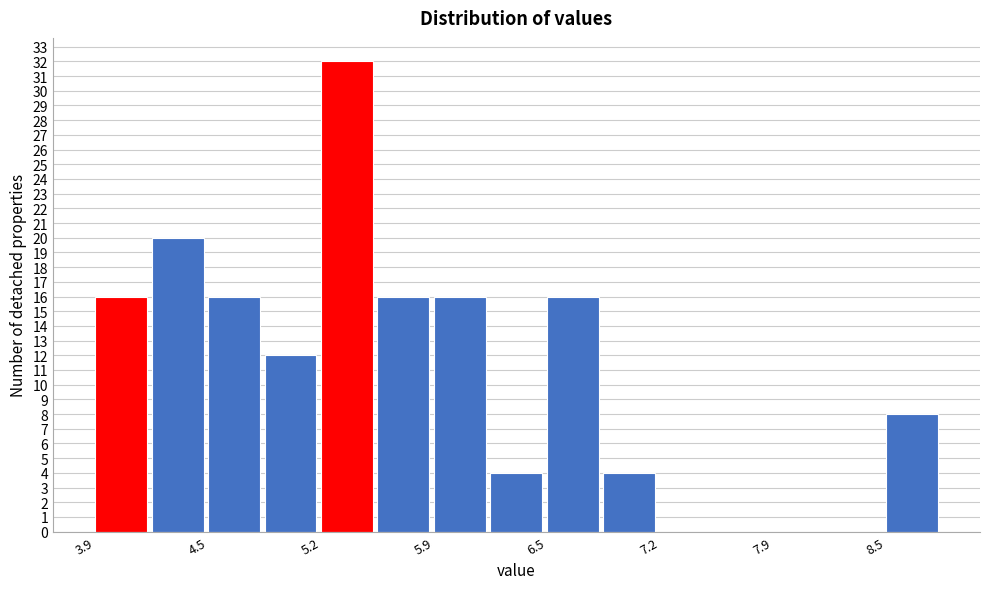

Around what value on the x-axis is the tallest bar? Give the approximate position of its centre, as read against the axis.

5.4